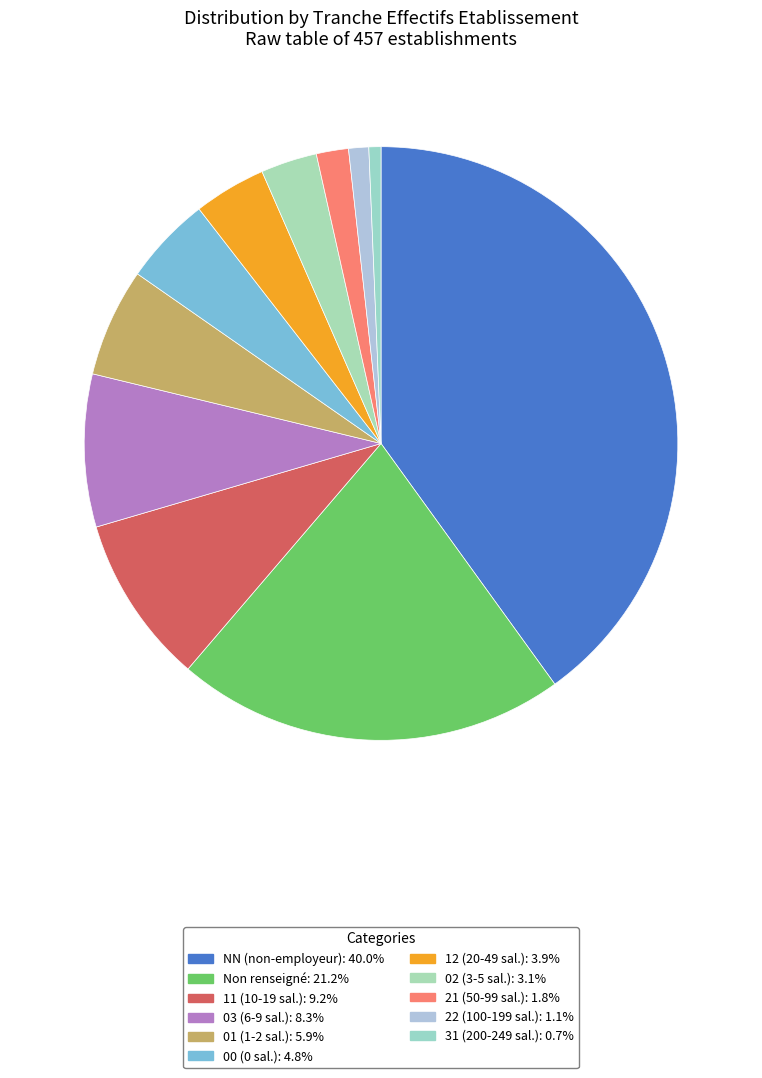

How many slices are in this pie chart?

11